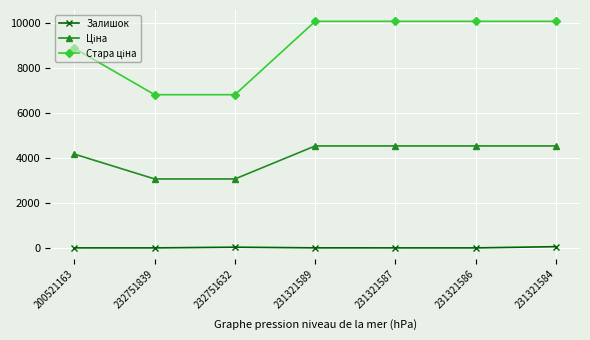

Is it true that Залишок equals 2.0 at 200521163?

True